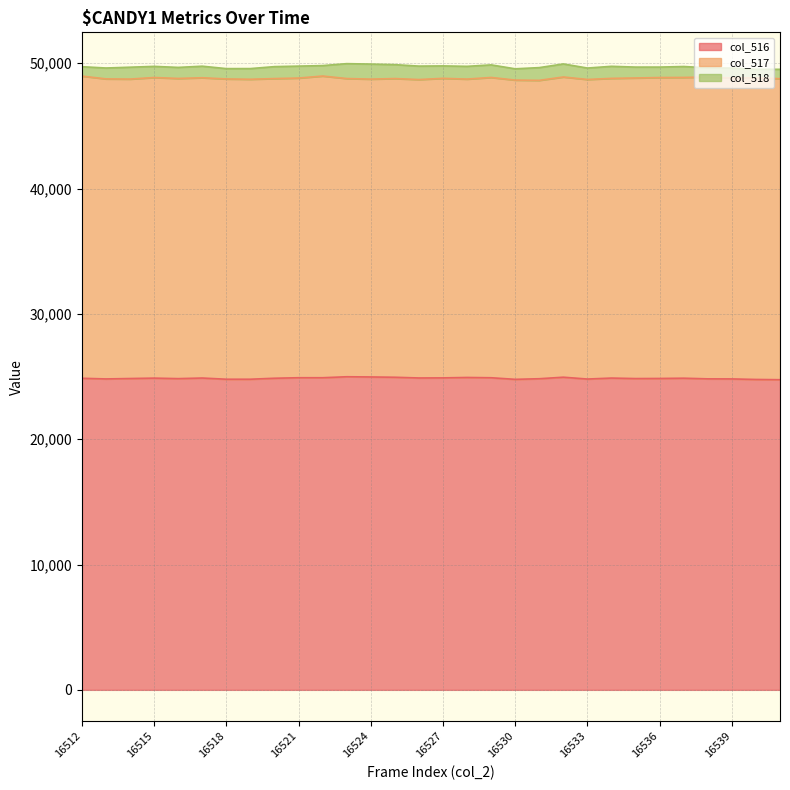

Rank the series by their maximum value, from lowest to highest.

col_518, col_517, col_516